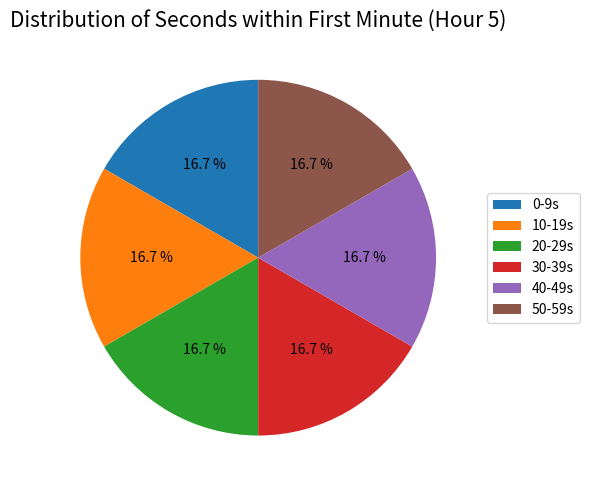

What is the ratio of the value at 0-9s to the value at 30-39s?

1.0